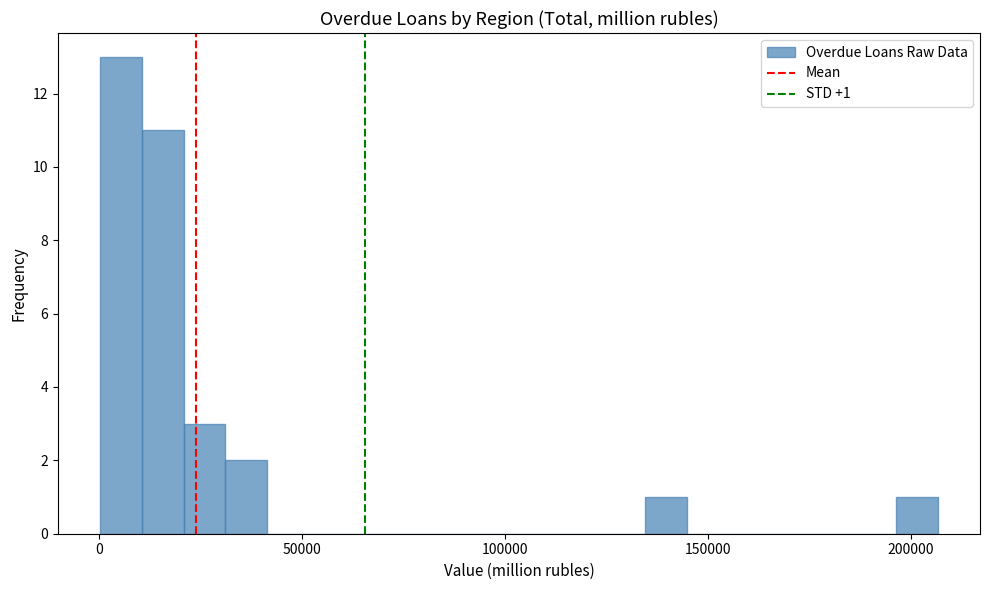

Read against the x-axis, roughly where is the centre of the tallest bar?

5000